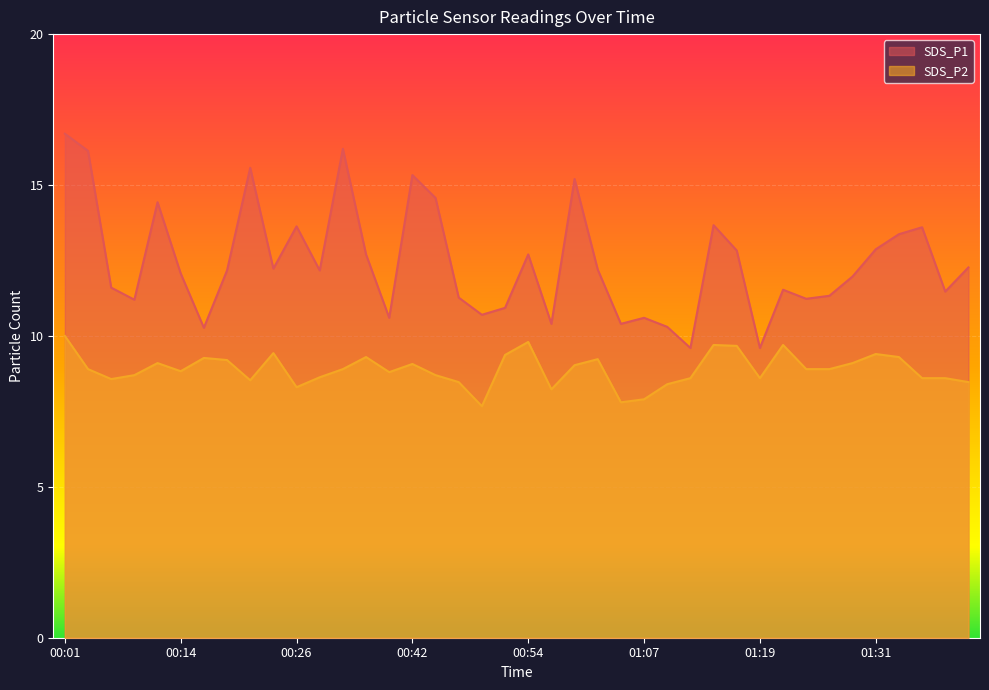

At which category is the sum across all series the highest?

00:01